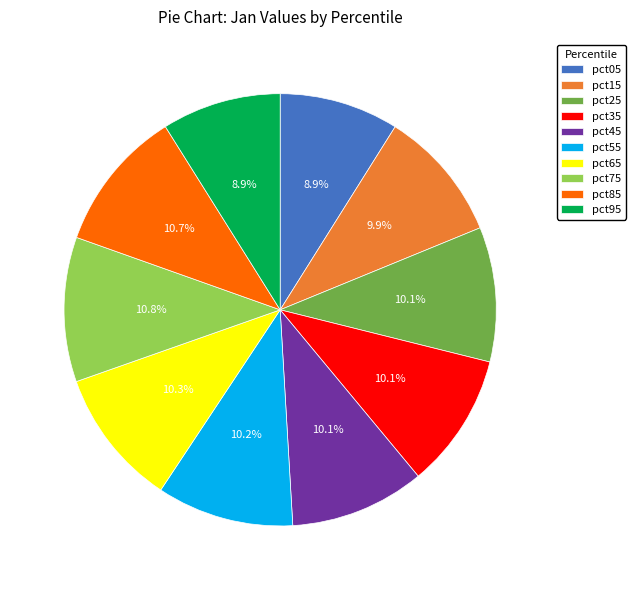

Does pct95 account for over 50% of the chart?

No